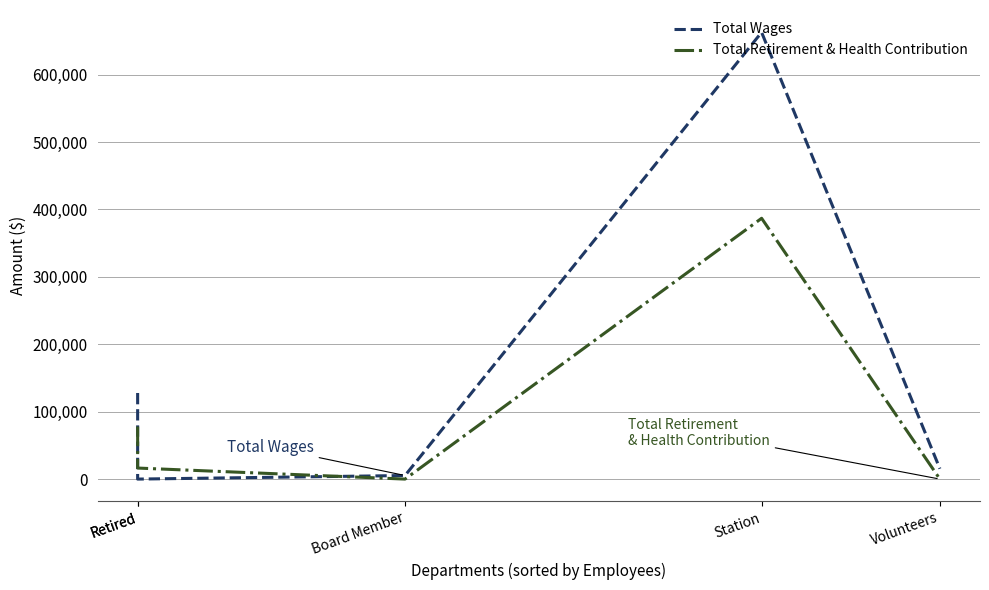

How many intersections are there between Total Retirement & Health Contribution and Total Wages?

2